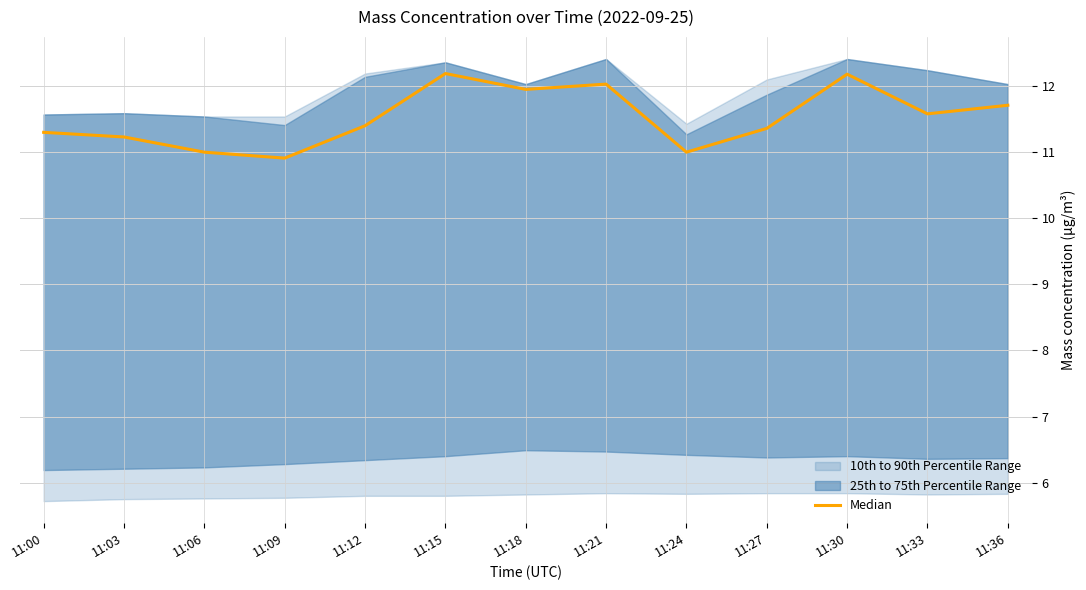

Where is the first local minimum?

11:09